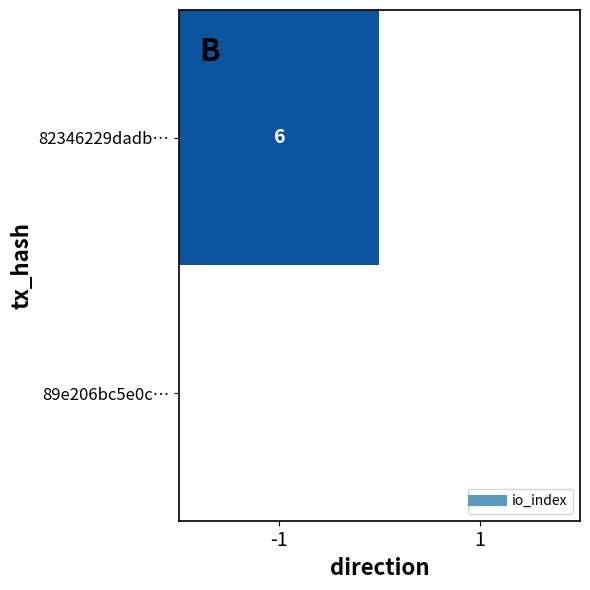

Where is 89e206bc5e0c8b29944667032f6a9961047dfca nearest to the value 0?

-1